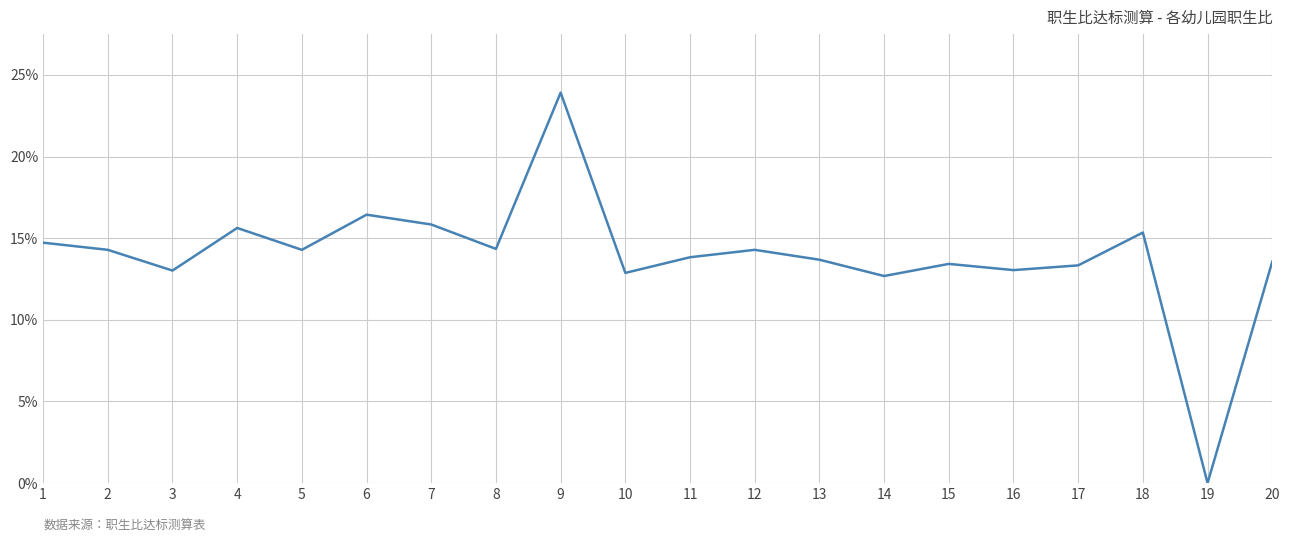

Which label corresponds to the largest value in the chart?

9